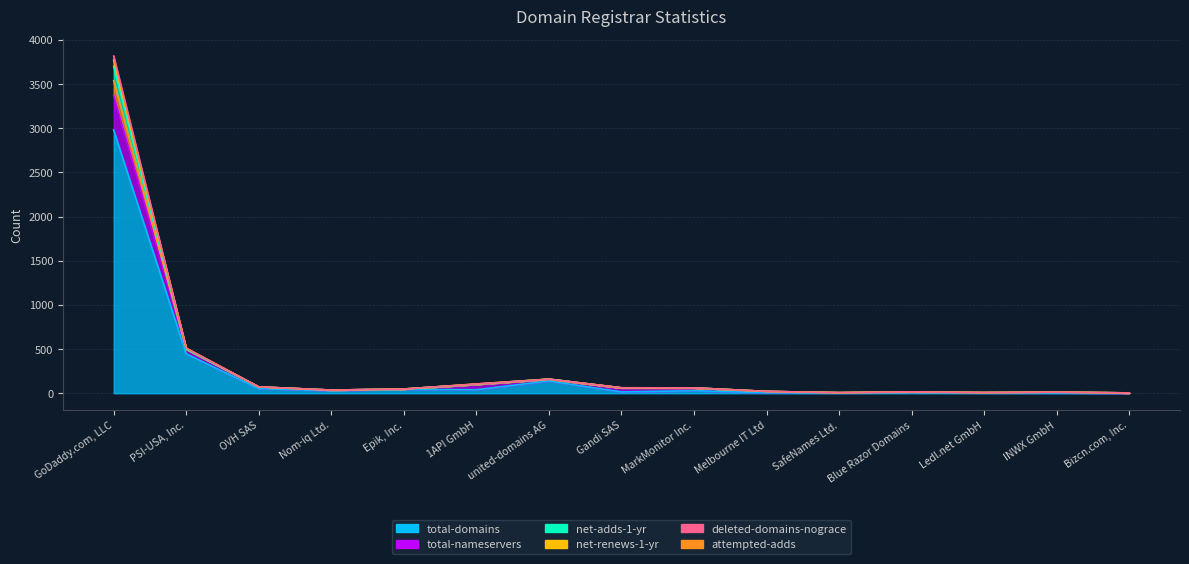

Is the value of net-renews-1-yr at Bizcn.com, Inc. greater than the value of total-domains at Ledl.net GmbH?

No